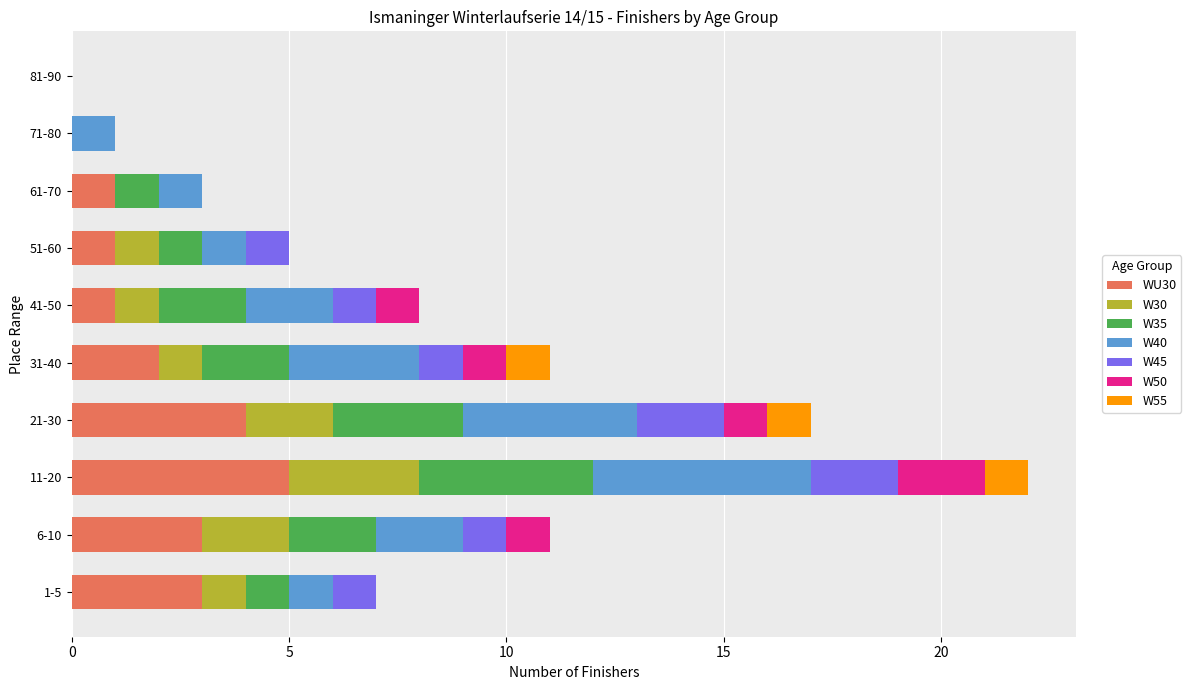

Which category has the highest value in the WU30 series?

11-20